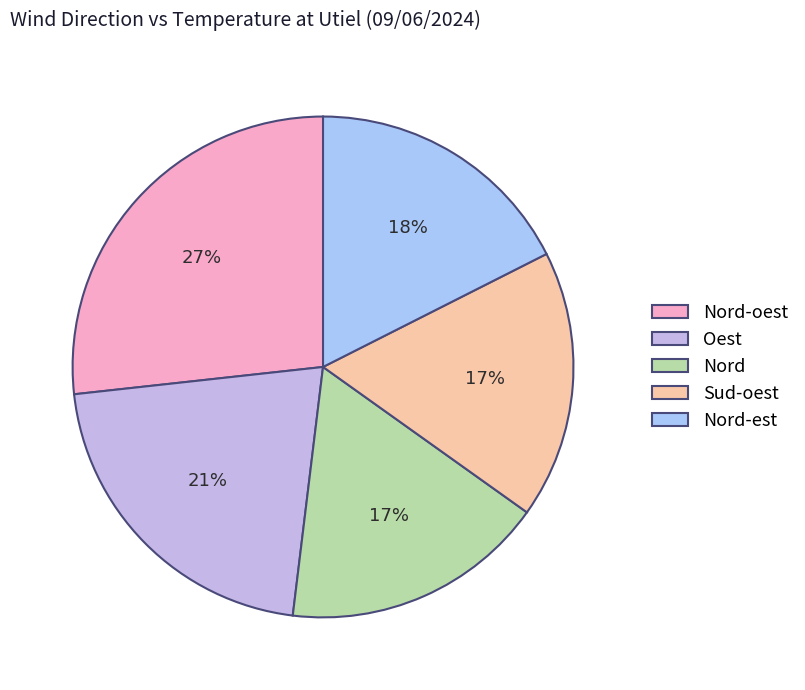

To the nearest percent, what is the difference between the largest and smallest slice percentages?

10%